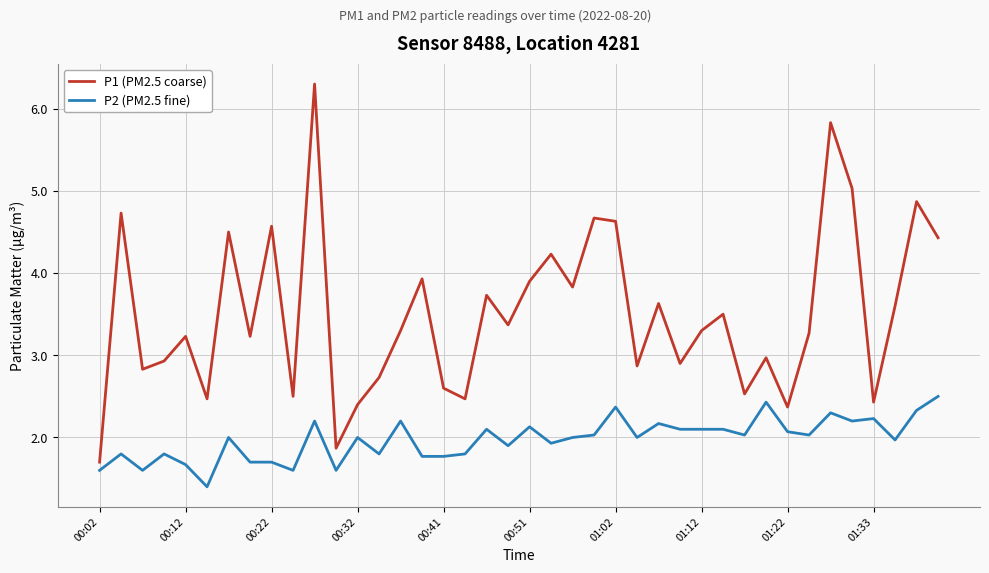

Which series has the largest total across all categories?

P1 (PM2.5 coarse)